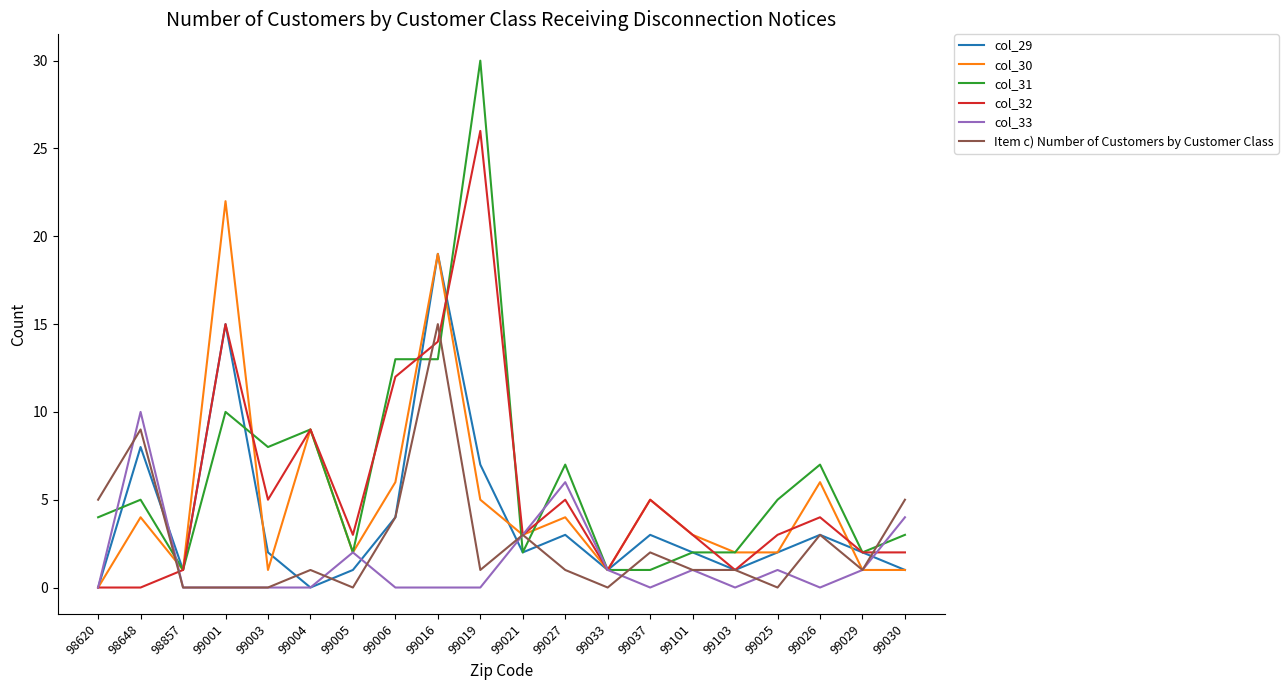

What value does the col_30 series have at 99037, to the nearest 5?

5